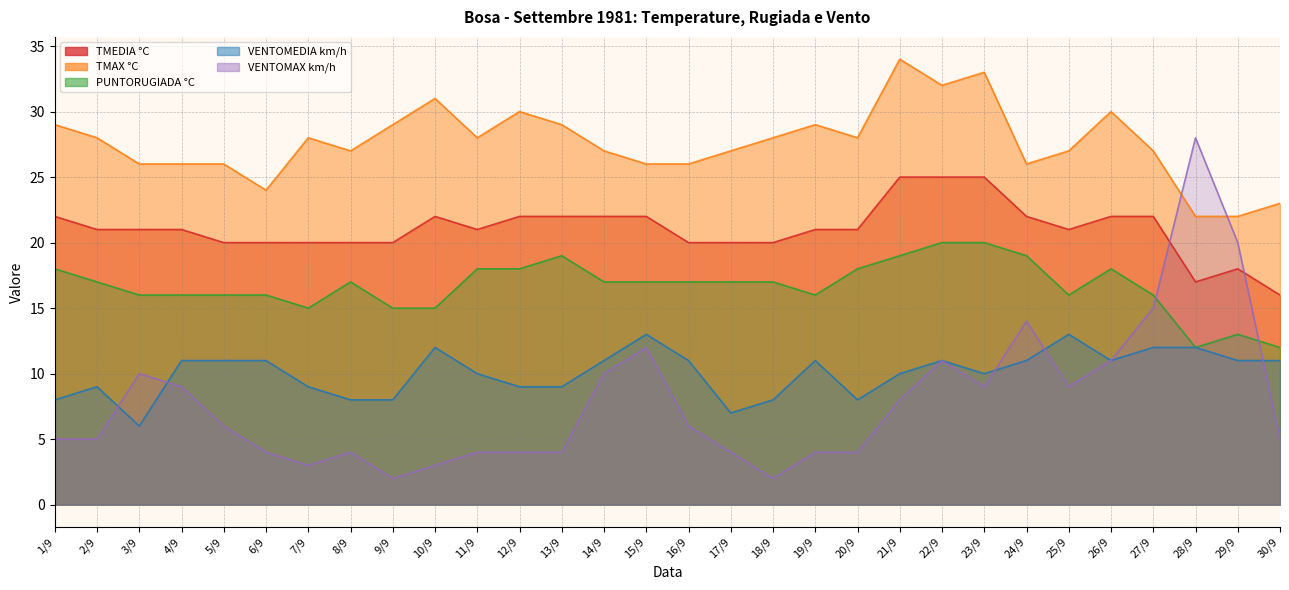

What is the difference between the highest and lowest values at 8/9?

23